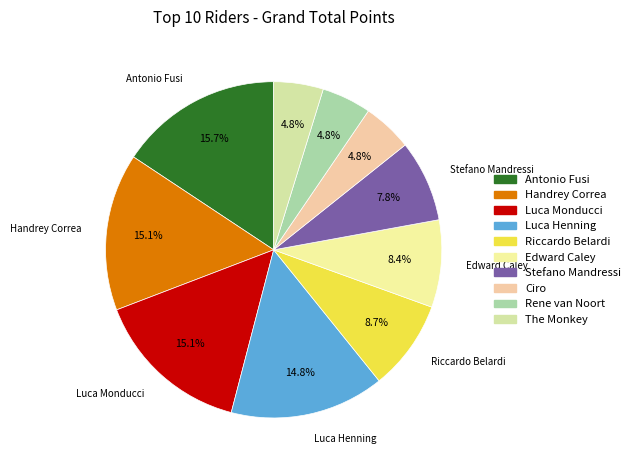

What percentage is the Stefano Mandressi slice, to the nearest percent?

8%